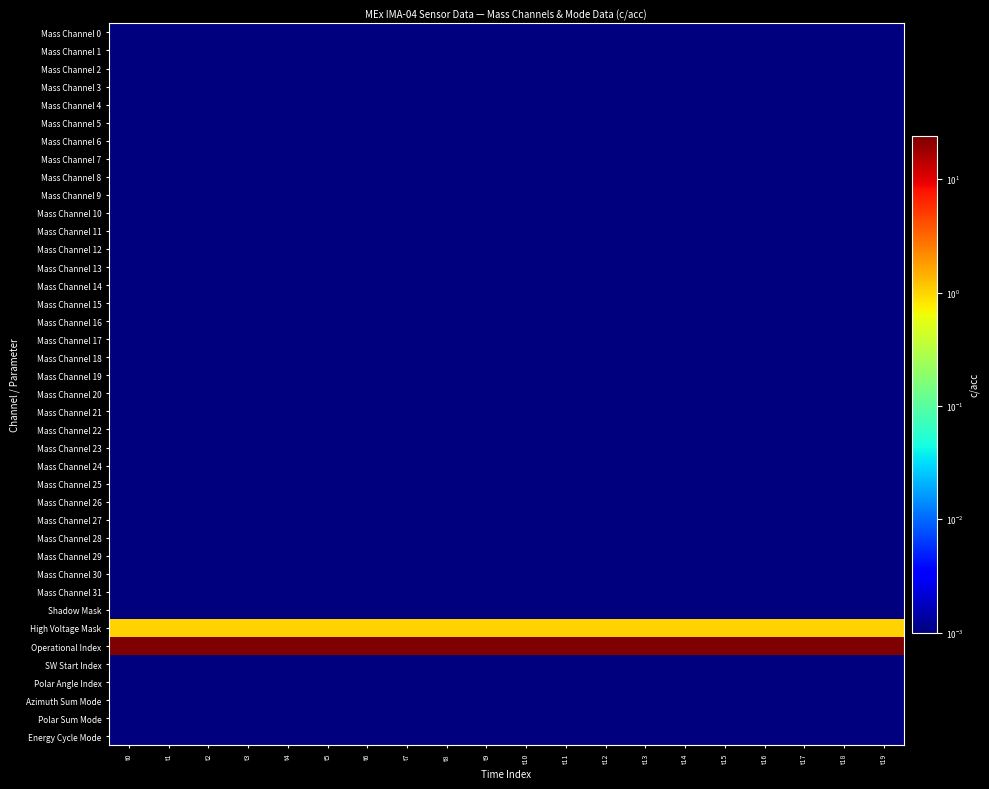

Reading right to left, transcribe all the data shown in this chart.

Mass Channel 0: t19=0.0	t18=0.0	t17=0.0	t16=0.0	t15=0.0	t14=0.0	t13=0.0	t12=0.0	t11=0.0	t10=0.0	t9=0.0	t8=0.0	t7=0.0	t6=0.0	t5=0.0	t4=0.0	t3=0.0	t2=0.0	t1=0.0	t0=0.0
Mass Channel 1: t19=0.0	t18=0.0	t17=0.0	t16=0.0	t15=0.0	t14=0.0	t13=0.0	t12=0.0	t11=0.0	t10=0.0	t9=0.0	t8=0.0	t7=0.0	t6=0.0	t5=0.0	t4=0.0	t3=0.0	t2=0.0	t1=0.0	t0=0.0
Mass Channel 2: t19=0.0	t18=0.0	t17=0.0	t16=0.0	t15=0.0	t14=0.0	t13=0.0	t12=0.0	t11=0.0	t10=0.0	t9=0.0	t8=0.0	t7=0.0	t6=0.0	t5=0.0	t4=0.0	t3=0.0	t2=0.0	t1=0.0	t0=0.0
Mass Channel 3: t19=0.0	t18=0.0	t17=0.0	t16=0.0	t15=0.0	t14=0.0	t13=0.0	t12=0.0	t11=0.0	t10=0.0	t9=0.0	t8=0.0	t7=0.0	t6=0.0	t5=0.0	t4=0.0	t3=0.0	t2=0.0	t1=0.0	t0=0.0
Mass Channel 4: t19=0.0	t18=0.0	t17=0.0	t16=0.0	t15=0.0	t14=0.0	t13=0.0	t12=0.0	t11=0.0	t10=0.0	t9=0.0	t8=0.0	t7=0.0	t6=0.0	t5=0.0	t4=0.0	t3=0.0	t2=0.0	t1=0.0	t0=0.0
Mass Channel 5: t19=0.0	t18=0.0	t17=0.0	t16=0.0	t15=0.0	t14=0.0	t13=0.0	t12=0.0	t11=0.0	t10=0.0	t9=0.0	t8=0.0	t7=0.0	t6=0.0	t5=0.0	t4=0.0	t3=0.0	t2=0.0	t1=0.0	t0=0.0
Mass Channel 6: t19=0.0	t18=0.0	t17=0.0	t16=0.0	t15=0.0	t14=0.0	t13=0.0	t12=0.0	t11=0.0	t10=0.0	t9=0.0	t8=0.0	t7=0.0	t6=0.0	t5=0.0	t4=0.0	t3=0.0	t2=0.0	t1=0.0	t0=0.0
Mass Channel 7: t19=0.0	t18=0.0	t17=0.0	t16=0.0	t15=0.0	t14=0.0	t13=0.0	t12=0.0	t11=0.0	t10=0.0	t9=0.0	t8=0.0	t7=0.0	t6=0.0	t5=0.0	t4=0.0	t3=0.0	t2=0.0	t1=0.0	t0=0.0
Mass Channel 8: t19=0.0	t18=0.0	t17=0.0	t16=0.0	t15=0.0	t14=0.0	t13=0.0	t12=0.0	t11=0.0	t10=0.0	t9=0.0	t8=0.0	t7=0.0	t6=0.0	t5=0.0	t4=0.0	t3=0.0	t2=0.0	t1=0.0	t0=0.0
Mass Channel 9: t19=0.0	t18=0.0	t17=0.0	t16=0.0	t15=0.0	t14=0.0	t13=0.0	t12=0.0	t11=0.0	t10=0.0	t9=0.0	t8=0.0	t7=0.0	t6=0.0	t5=0.0	t4=0.0	t3=0.0	t2=0.0	t1=0.0	t0=0.0
Mass Channel 10: t19=0.0	t18=0.0	t17=0.0	t16=0.0	t15=0.0	t14=0.0	t13=0.0	t12=0.0	t11=0.0	t10=0.0	t9=0.0	t8=0.0	t7=0.0	t6=0.0	t5=0.0	t4=0.0	t3=0.0	t2=0.0	t1=0.0	t0=0.0
Mass Channel 11: t19=0.0	t18=0.0	t17=0.0	t16=0.0	t15=0.0	t14=0.0	t13=0.0	t12=0.0	t11=0.0	t10=0.0	t9=0.0	t8=0.0	t7=0.0	t6=0.0	t5=0.0	t4=0.0	t3=0.0	t2=0.0	t1=0.0	t0=0.0
Mass Channel 12: t19=0.0	t18=0.0	t17=0.0	t16=0.0	t15=0.0	t14=0.0	t13=0.0	t12=0.0	t11=0.0	t10=0.0	t9=0.0	t8=0.0	t7=0.0	t6=0.0	t5=0.0	t4=0.0	t3=0.0	t2=0.0	t1=0.0	t0=0.0
Mass Channel 13: t19=0.0	t18=0.0	t17=0.0	t16=0.0	t15=0.0	t14=0.0	t13=0.0	t12=0.0	t11=0.0	t10=0.0	t9=0.0	t8=0.0	t7=0.0	t6=0.0	t5=0.0	t4=0.0	t3=0.0	t2=0.0	t1=0.0	t0=0.0
Mass Channel 14: t19=0.0	t18=0.0	t17=0.0	t16=0.0	t15=0.0	t14=0.0	t13=0.0	t12=0.0	t11=0.0	t10=0.0	t9=0.0	t8=0.0	t7=0.0	t6=0.0	t5=0.0	t4=0.0	t3=0.0	t2=0.0	t1=0.0	t0=0.0
Mass Channel 15: t19=0.0	t18=0.0	t17=0.0	t16=0.0	t15=0.0	t14=0.0	t13=0.0	t12=0.0	t11=0.0	t10=0.0	t9=0.0	t8=0.0	t7=0.0	t6=0.0	t5=0.0	t4=0.0	t3=0.0	t2=0.0	t1=0.0	t0=0.0
Mass Channel 16: t19=0.0	t18=0.0	t17=0.0	t16=0.0	t15=0.0	t14=0.0	t13=0.0	t12=0.0	t11=0.0	t10=0.0	t9=0.0	t8=0.0	t7=0.0	t6=0.0	t5=0.0	t4=0.0	t3=0.0	t2=0.0	t1=0.0	t0=0.0
Mass Channel 17: t19=0.0	t18=0.0	t17=0.0	t16=0.0	t15=0.0	t14=0.0	t13=0.0	t12=0.0	t11=0.0	t10=0.0	t9=0.0	t8=0.0	t7=0.0	t6=0.0	t5=0.0	t4=0.0	t3=0.0	t2=0.0	t1=0.0	t0=0.0
Mass Channel 18: t19=0.0	t18=0.0	t17=0.0	t16=0.0	t15=0.0	t14=0.0	t13=0.0	t12=0.0	t11=0.0	t10=0.0	t9=0.0	t8=0.0	t7=0.0	t6=0.0	t5=0.0	t4=0.0	t3=0.0	t2=0.0	t1=0.0	t0=0.0
Mass Channel 19: t19=0.0	t18=0.0	t17=0.0	t16=0.0	t15=0.0	t14=0.0	t13=0.0	t12=0.0	t11=0.0	t10=0.0	t9=0.0	t8=0.0	t7=0.0	t6=0.0	t5=0.0	t4=0.0	t3=0.0	t2=0.0	t1=0.0	t0=0.0
Mass Channel 20: t19=0.0	t18=0.0	t17=0.0	t16=0.0	t15=0.0	t14=0.0	t13=0.0	t12=0.0	t11=0.0	t10=0.0	t9=0.0	t8=0.0	t7=0.0	t6=0.0	t5=0.0	t4=0.0	t3=0.0	t2=0.0	t1=0.0	t0=0.0
Mass Channel 21: t19=0.0	t18=0.0	t17=0.0	t16=0.0	t15=0.0	t14=0.0	t13=0.0	t12=0.0	t11=0.0	t10=0.0	t9=0.0	t8=0.0	t7=0.0	t6=0.0	t5=0.0	t4=0.0	t3=0.0	t2=0.0	t1=0.0	t0=0.0
Mass Channel 22: t19=0.0	t18=0.0	t17=0.0	t16=0.0	t15=0.0	t14=0.0	t13=0.0	t12=0.0	t11=0.0	t10=0.0	t9=0.0	t8=0.0	t7=0.0	t6=0.0	t5=0.0	t4=0.0	t3=0.0	t2=0.0	t1=0.0	t0=0.0
Mass Channel 23: t19=0.0	t18=0.0	t17=0.0	t16=0.0	t15=0.0	t14=0.0	t13=0.0	t12=0.0	t11=0.0	t10=0.0	t9=0.0	t8=0.0	t7=0.0	t6=0.0	t5=0.0	t4=0.0	t3=0.0	t2=0.0	t1=0.0	t0=0.0
Mass Channel 24: t19=0.0	t18=0.0	t17=0.0	t16=0.0	t15=0.0	t14=0.0	t13=0.0	t12=0.0	t11=0.0	t10=0.0	t9=0.0	t8=0.0	t7=0.0	t6=0.0	t5=0.0	t4=0.0	t3=0.0	t2=0.0	t1=0.0	t0=0.0
Mass Channel 25: t19=0.0	t18=0.0	t17=0.0	t16=0.0	t15=0.0	t14=0.0	t13=0.0	t12=0.0	t11=0.0	t10=0.0	t9=0.0	t8=0.0	t7=0.0	t6=0.0	t5=0.0	t4=0.0	t3=0.0	t2=0.0	t1=0.0	t0=0.0
Mass Channel 26: t19=0.0	t18=0.0	t17=0.0	t16=0.0	t15=0.0	t14=0.0	t13=0.0	t12=0.0	t11=0.0	t10=0.0	t9=0.0	t8=0.0	t7=0.0	t6=0.0	t5=0.0	t4=0.0	t3=0.0	t2=0.0	t1=0.0	t0=0.0
Mass Channel 27: t19=0.0	t18=0.0	t17=0.0	t16=0.0	t15=0.0	t14=0.0	t13=0.0	t12=0.0	t11=0.0	t10=0.0	t9=0.0	t8=0.0	t7=0.0	t6=0.0	t5=0.0	t4=0.0	t3=0.0	t2=0.0	t1=0.0	t0=0.0
Mass Channel 28: t19=0.0	t18=0.0	t17=0.0	t16=0.0	t15=0.0	t14=0.0	t13=0.0	t12=0.0	t11=0.0	t10=0.0	t9=0.0	t8=0.0	t7=0.0	t6=0.0	t5=0.0	t4=0.0	t3=0.0	t2=0.0	t1=0.0	t0=0.0
Mass Channel 29: t19=0.0	t18=0.0	t17=0.0	t16=0.0	t15=0.0	t14=0.0	t13=0.0	t12=0.0	t11=0.0	t10=0.0	t9=0.0	t8=0.0	t7=0.0	t6=0.0	t5=0.0	t4=0.0	t3=0.0	t2=0.0	t1=0.0	t0=0.0
Mass Channel 30: t19=0.0	t18=0.0	t17=0.0	t16=0.0	t15=0.0	t14=0.0	t13=0.0	t12=0.0	t11=0.0	t10=0.0	t9=0.0	t8=0.0	t7=0.0	t6=0.0	t5=0.0	t4=0.0	t3=0.0	t2=0.0	t1=0.0	t0=0.0
Mass Channel 31: t19=0.0	t18=0.0	t17=0.0	t16=0.0	t15=0.0	t14=0.0	t13=0.0	t12=0.0	t11=0.0	t10=0.0	t9=0.0	t8=0.0	t7=0.0	t6=0.0	t5=0.0	t4=0.0	t3=0.0	t2=0.0	t1=0.0	t0=0.0
Shadow Mask: t19=0.0	t18=0.0	t17=0.0	t16=0.0	t15=0.0	t14=0.0	t13=0.0	t12=0.0	t11=0.0	t10=0.0	t9=0.0	t8=0.0	t7=0.0	t6=0.0	t5=0.0	t4=0.0	t3=0.0	t2=0.0	t1=0.0	t0=0.0
High Voltage Mask: t19=1.0	t18=1.0	t17=1.0	t16=1.0	t15=1.0	t14=1.0	t13=1.0	t12=1.0	t11=1.0	t10=1.0	t9=1.0	t8=1.0	t7=1.0	t6=1.0	t5=1.0	t4=1.0	t3=1.0	t2=1.0	t1=1.0	t0=1.0
Operational Index: t19=24.0	t18=24.0	t17=24.0	t16=24.0	t15=24.0	t14=24.0	t13=24.0	t12=24.0	t11=24.0	t10=24.0	t9=24.0	t8=24.0	t7=24.0	t6=24.0	t5=24.0	t4=24.0	t3=24.0	t2=24.0	t1=24.0	t0=24.0
SW Start Index: t19=0.0	t18=0.0	t17=0.0	t16=0.0	t15=0.0	t14=0.0	t13=0.0	t12=0.0	t11=0.0	t10=0.0	t9=0.0	t8=0.0	t7=0.0	t6=0.0	t5=0.0	t4=0.0	t3=0.0	t2=0.0	t1=0.0	t0=0.0
Polar Angle Index: t19=0.0	t18=0.0	t17=0.0	t16=0.0	t15=0.0	t14=0.0	t13=0.0	t12=0.0	t11=0.0	t10=0.0	t9=0.0	t8=0.0	t7=0.0	t6=0.0	t5=0.0	t4=0.0	t3=0.0	t2=0.0	t1=0.0	t0=0.0
Azimuth Sum Mode: t19=0.0	t18=0.0	t17=0.0	t16=0.0	t15=0.0	t14=0.0	t13=0.0	t12=0.0	t11=0.0	t10=0.0	t9=0.0	t8=0.0	t7=0.0	t6=0.0	t5=0.0	t4=0.0	t3=0.0	t2=0.0	t1=0.0	t0=0.0
Polar Sum Mode: t19=0.0	t18=0.0	t17=0.0	t16=0.0	t15=0.0	t14=0.0	t13=0.0	t12=0.0	t11=0.0	t10=0.0	t9=0.0	t8=0.0	t7=0.0	t6=0.0	t5=0.0	t4=0.0	t3=0.0	t2=0.0	t1=0.0	t0=0.0
Energy Cycle Mode: t19=0.0	t18=0.0	t17=0.0	t16=0.0	t15=0.0	t14=0.0	t13=0.0	t12=0.0	t11=0.0	t10=0.0	t9=0.0	t8=0.0	t7=0.0	t6=0.0	t5=0.0	t4=0.0	t3=0.0	t2=0.0	t1=0.0	t0=0.0